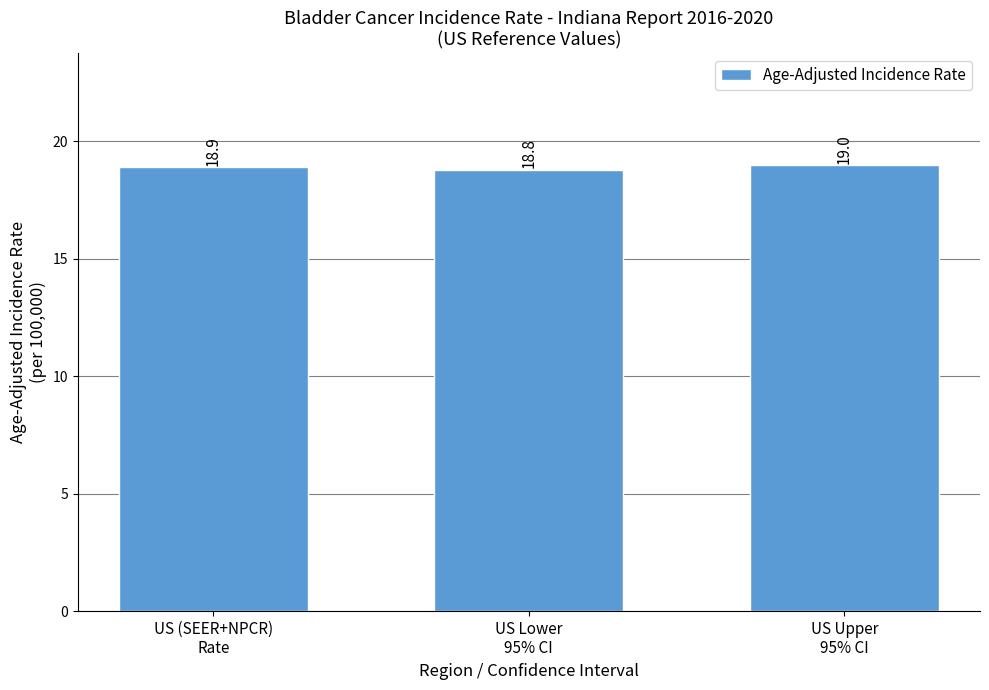

Reading left to right, what are all the values shown in this chart?

US (SEER+NPCR)
Rate=18.9	US Lower
95% CI=18.8	US Upper
95% CI=19.0